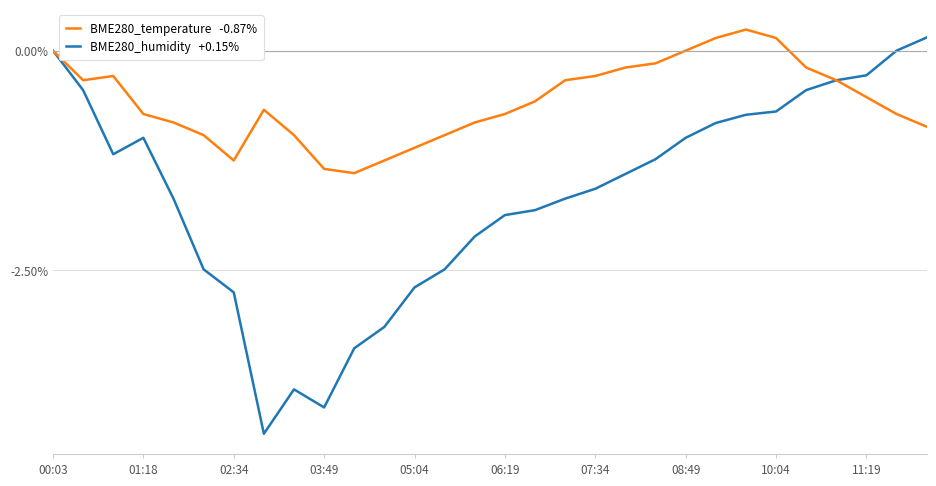

What is the minimum value shown in the chart?

-4.4